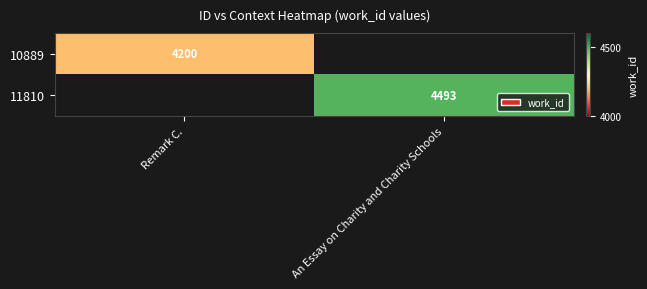

The value of 11810 at An Essay on Charity and Charity Schools is 3114. True or false?

False